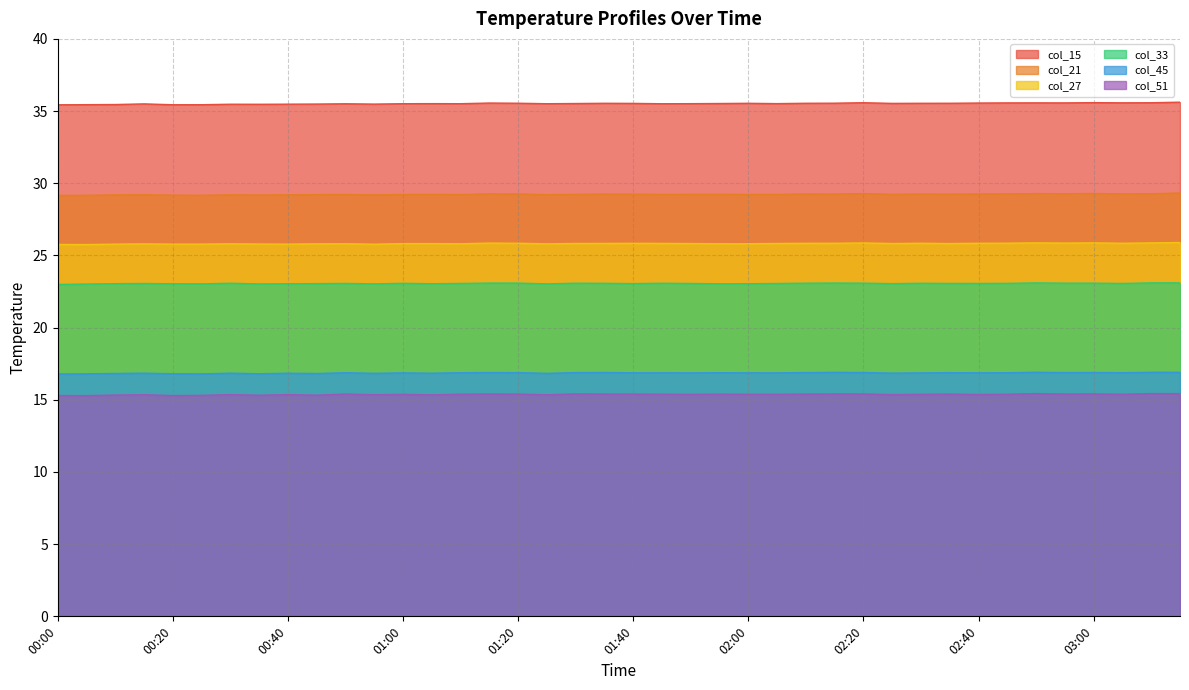

How many categories are shown in the chart?

40